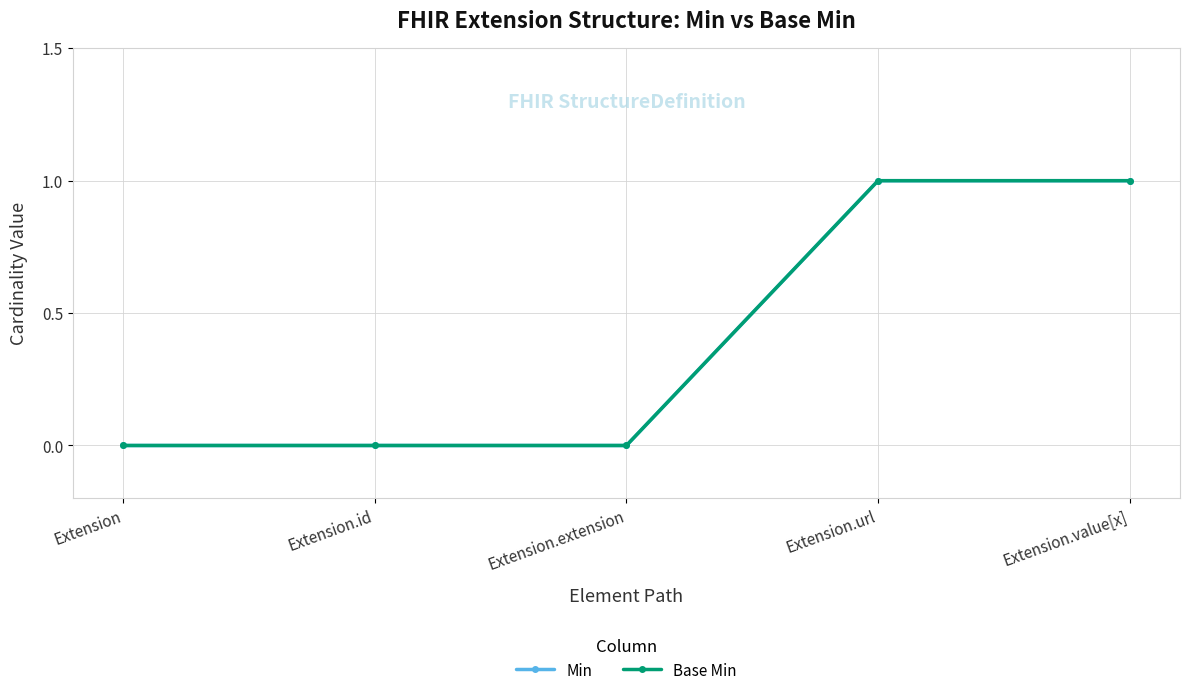

At which category is the sum across all series the highest?

Extension.url